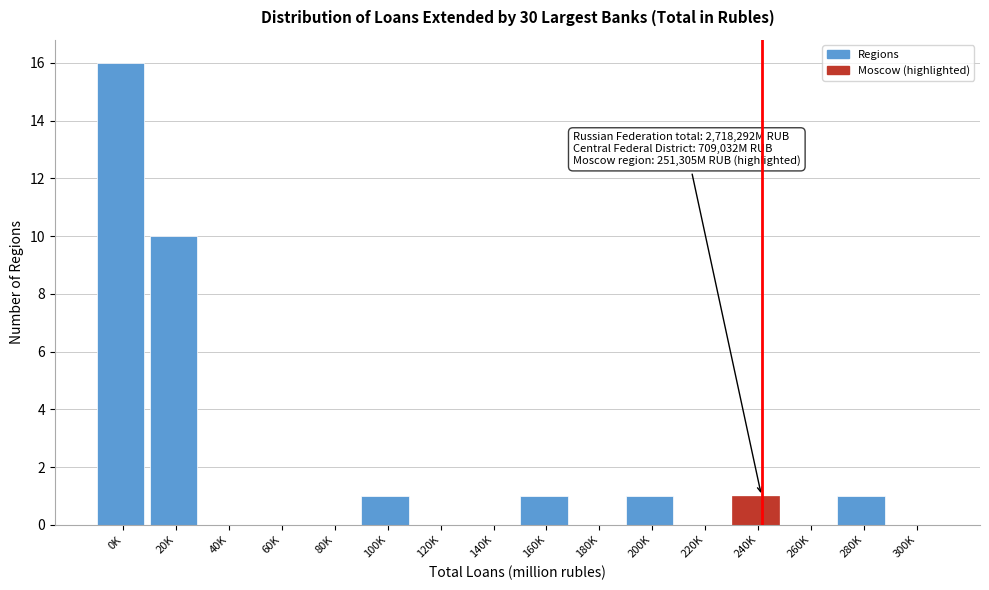

Reading left to right, list all the values displayed in this chart.

0K=16	20K=10	40K=0	60K=0	80K=0	100K=1	120K=0	140K=0	160K=1	180K=0	200K=1	220K=0	240K=1	260K=0	280K=1	300K=0